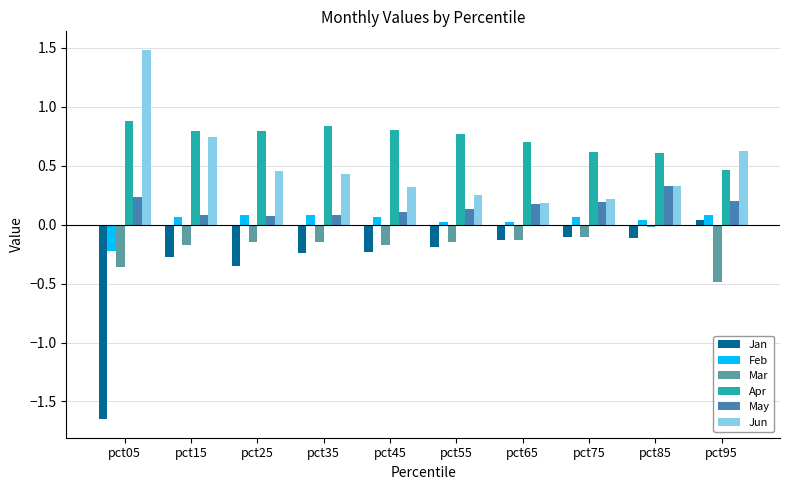

How many May values are between 0 and 1?

10